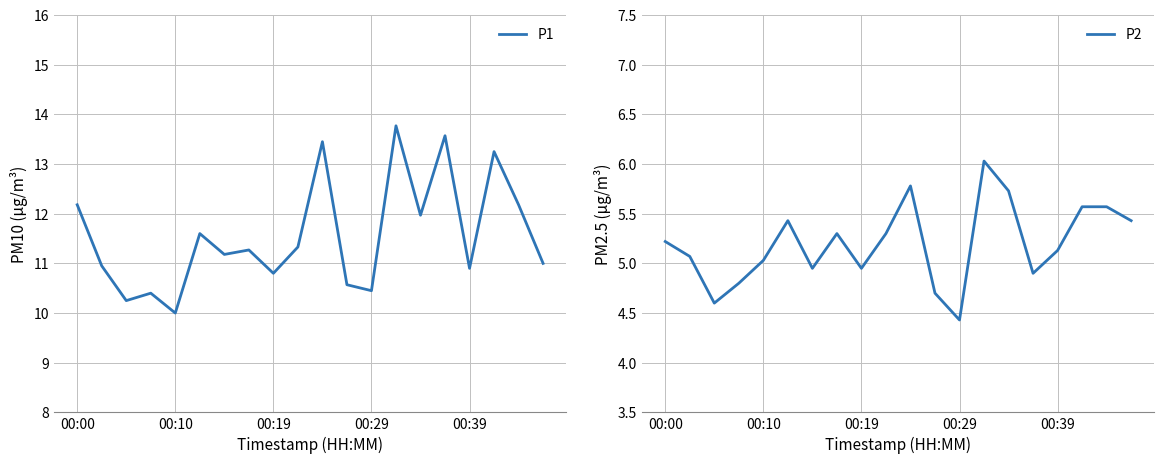

At which label does P2 first exceed 5?

00:00